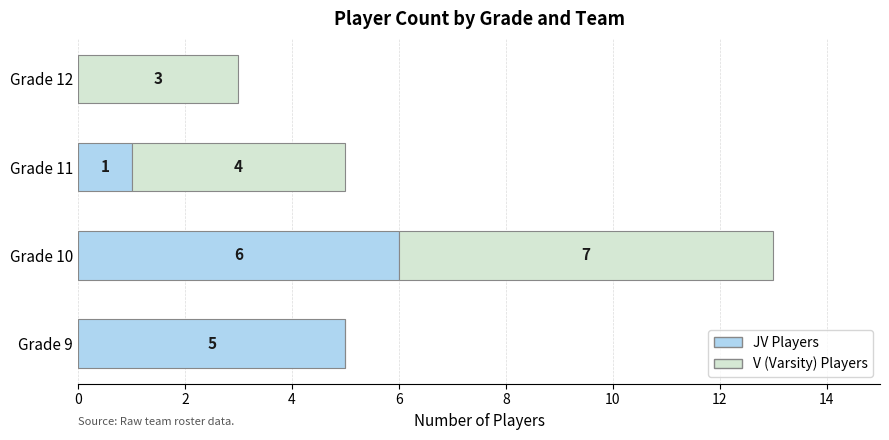

What is the total value across all series at Grade 11?

5